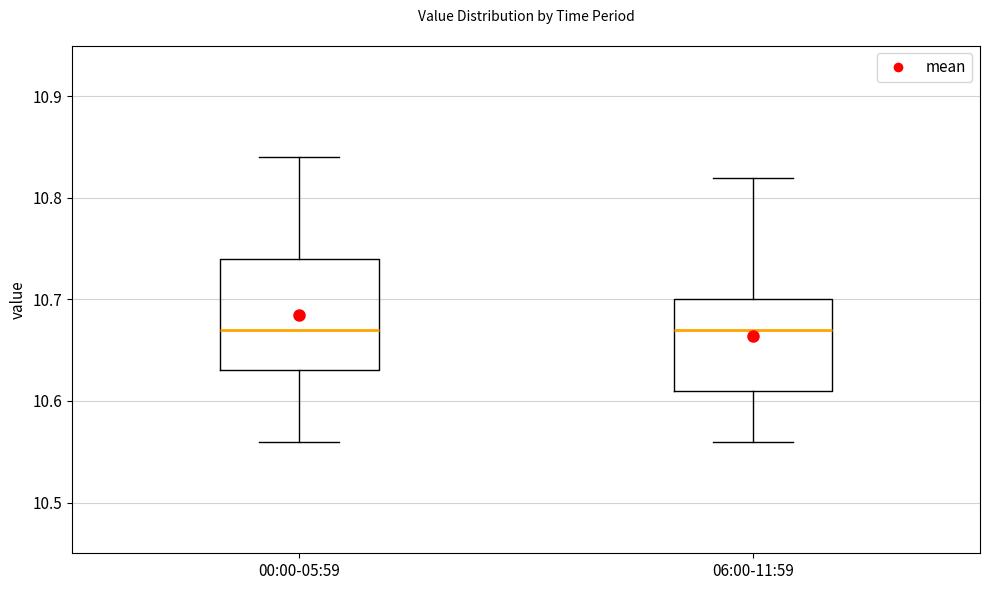

Where does the upper whisker of the box for 00:00-05:59 end on the y-axis? The values are not printed on the chart, so give them approximately, as read against the axis.

10.84